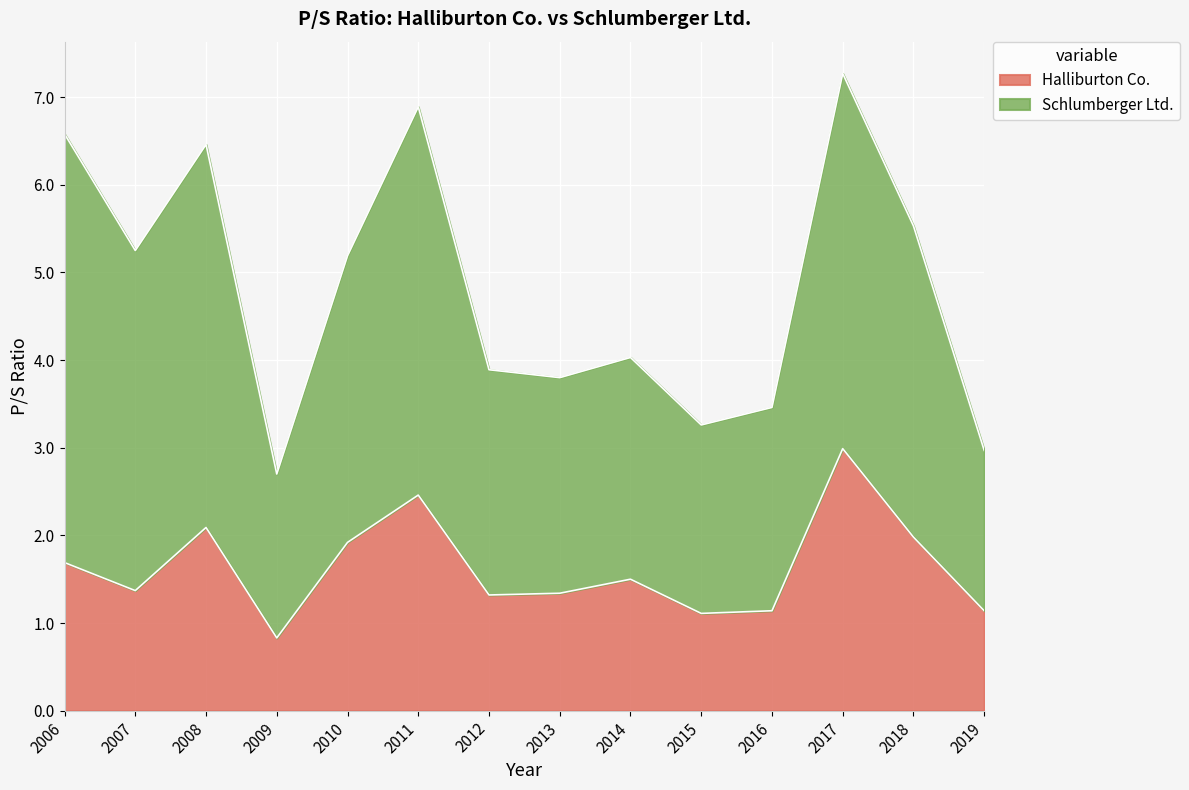

Is it true that Halliburton Co. equals 3.0 at 2017?

True